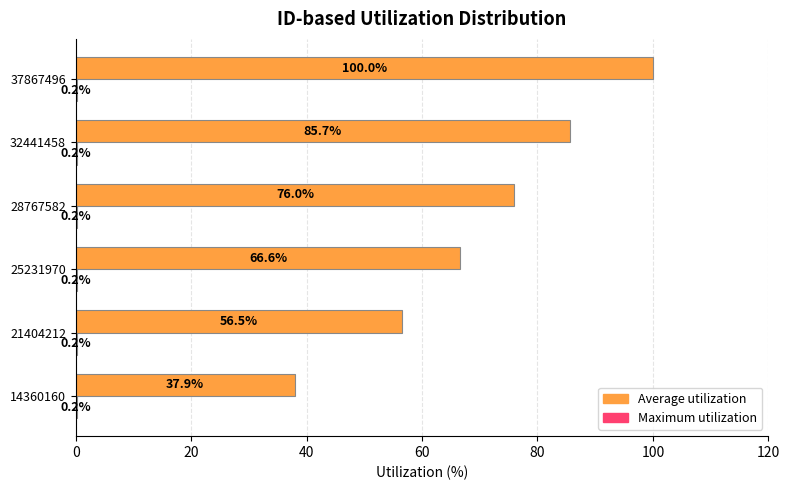

How many data points in Average utilization are above 75?

3